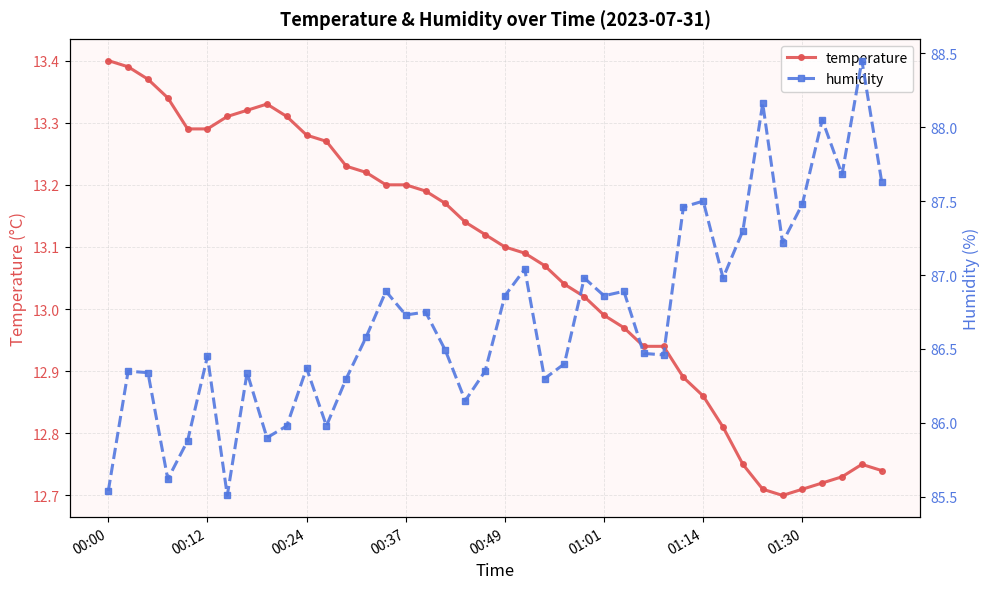

True or false: temperature and humidity intersect in this chart.

False